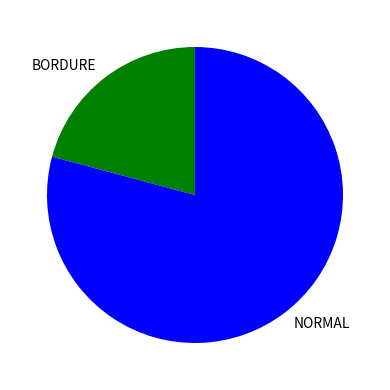

The NORMAL slice represents 74% of the pie. True or false?

False